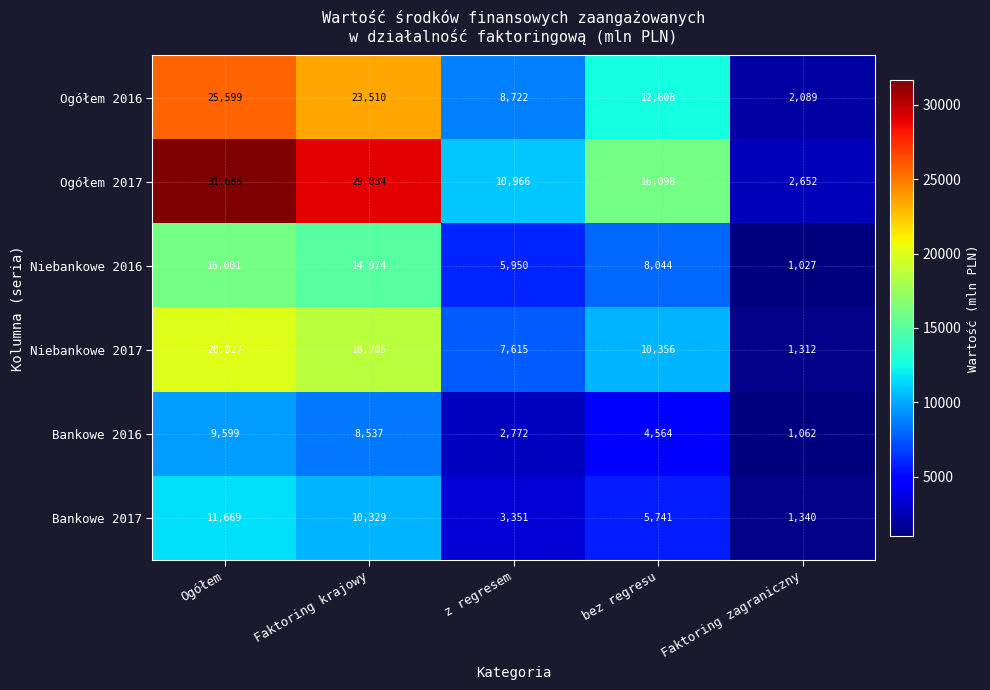

Is it true that Bankowe 2016 equals 9599 at Ogółem?

True